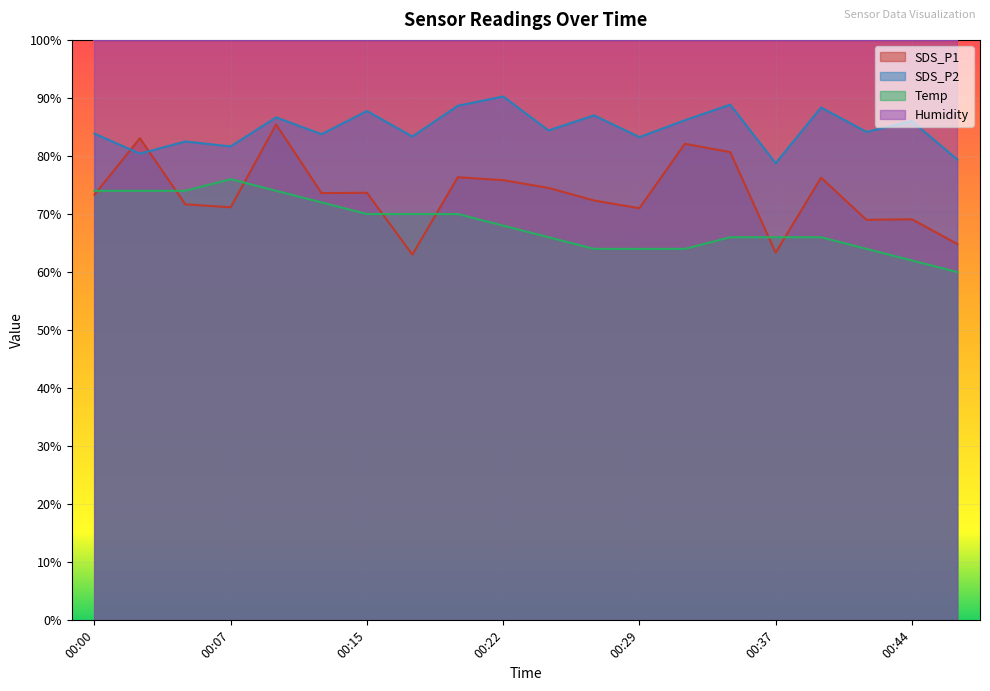

Reading left to right, extract all data points from this chart.

SDS_P1: 00:00=73.3	00:03=83.1	00:05=71.7	00:07=71.2	00:10=85.4	00:12=73.6	00:15=73.7	00:17=63.0	00:20=76.3	00:22=75.8	00:24=74.5	00:27=72.3	00:29=71.0	00:32=82.1	00:34=80.7	00:37=63.3	00:39=76.3	00:41=69.0	00:44=69.1	00:46=64.8
SDS_P2: 00:00=83.8	00:03=80.4	00:05=82.5	00:07=81.6	00:10=86.6	00:12=83.8	00:15=87.8	00:17=83.4	00:20=88.7	00:22=90.2	00:24=84.4	00:27=87.0	00:29=83.2	00:32=86.2	00:34=88.8	00:37=78.8	00:39=88.4	00:41=84.1	00:44=86.0	00:46=79.4
Temp: 00:00=74.0	00:03=74.0	00:05=74.0	00:07=76.0	00:10=74.0	00:12=72.0	00:15=70.0	00:17=70.0	00:20=70.0	00:22=68.0	00:24=66.0	00:27=64.0	00:29=64.0	00:32=64.0	00:34=66.0	00:37=66.0	00:39=66.0	00:41=64.0	00:44=62.0	00:46=60.0